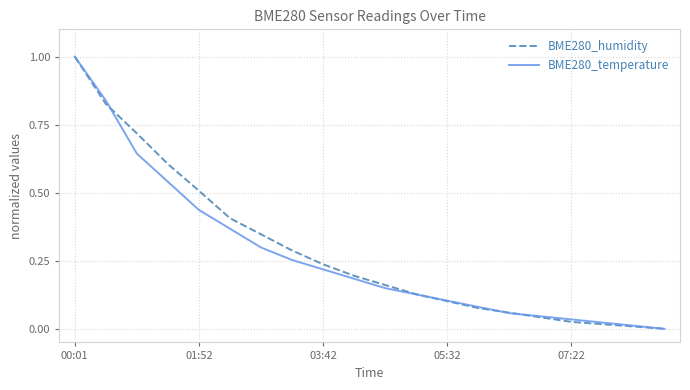

What is the maximum value for BME280_humidity?

1.0